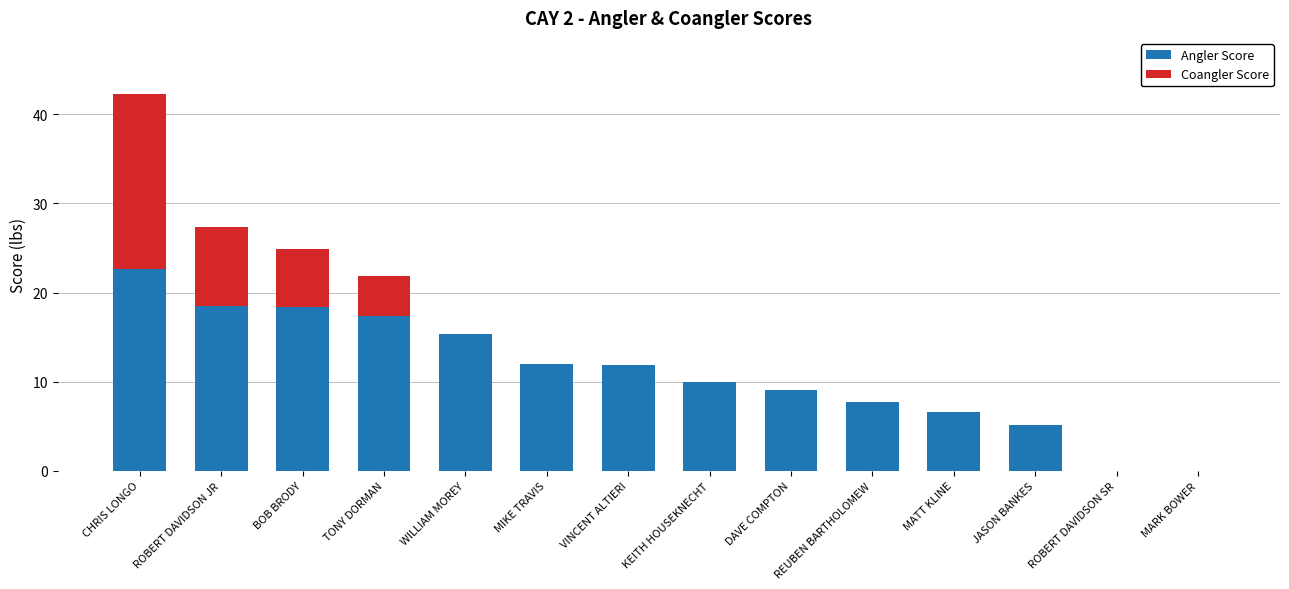

At which label does Angler Score first exceed 11?

CHRIS LONGO